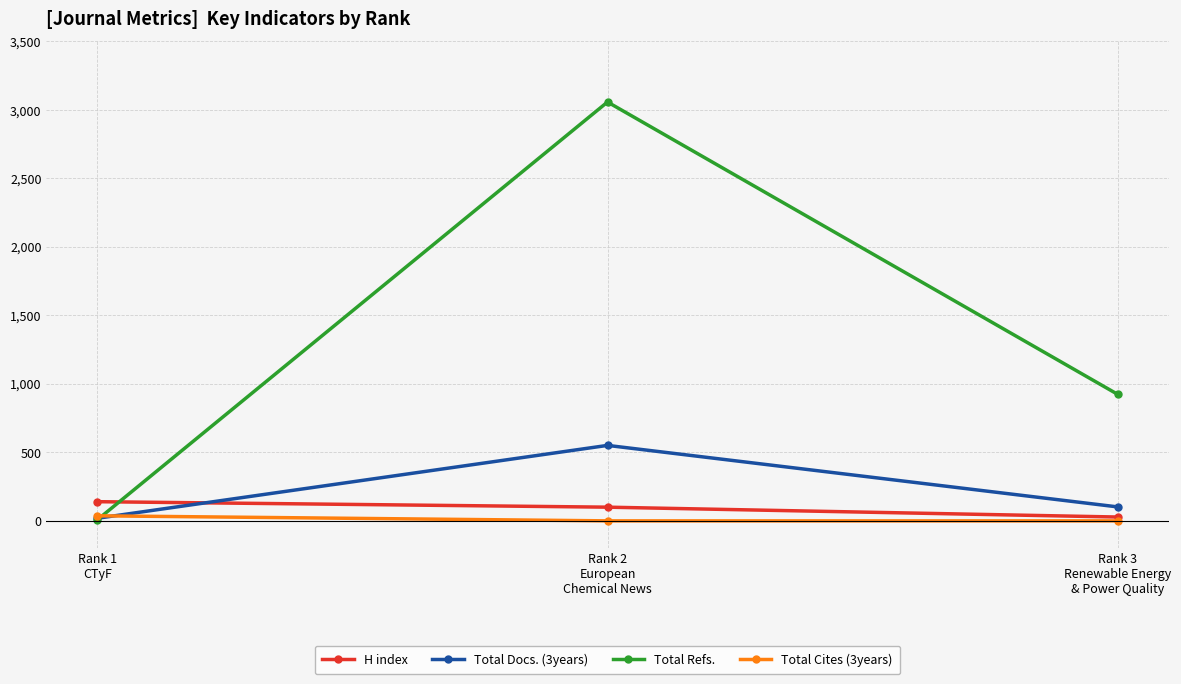

What are all the series names shown in the legend?

H index, Total Docs. (3years), Total Refs., Total Cites (3years)